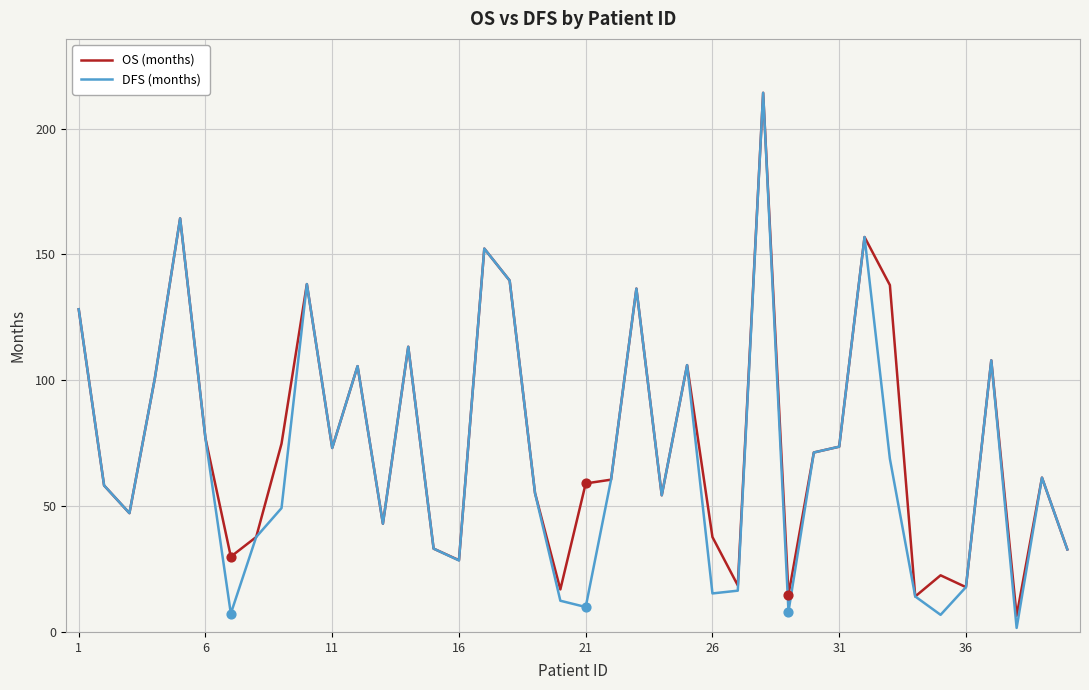

What is the greatest value displayed?

214.2